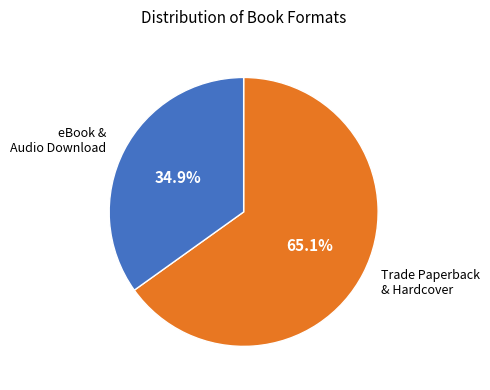

Which category has the smallest portion of the pie?

eBook & Audio Download